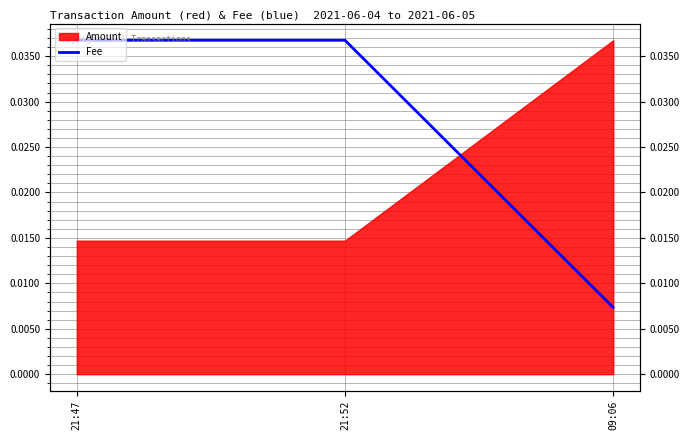

Count the values in the range 0 to 1.

3